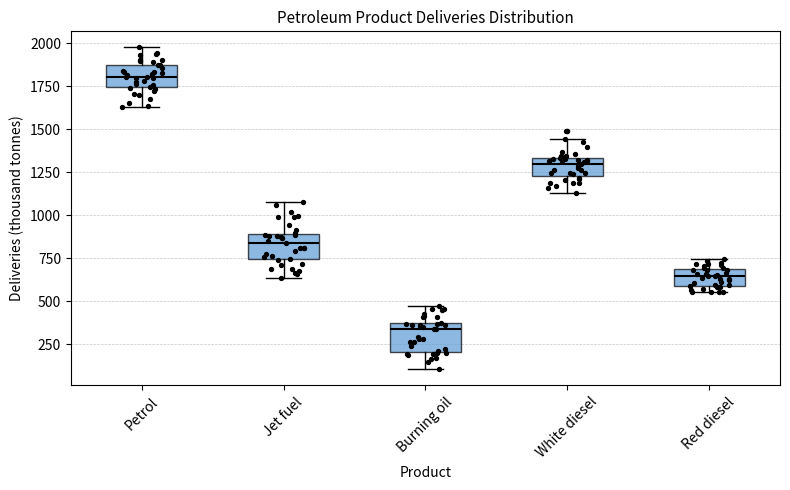

Reading left to right, read every box against the y-axis: the position of its median line, the range the box covers, and the ends of its whiskers. The values are not printed on the chart, so give them approximately, as read against the axis.

Petrol: median 1800, box 1750 to 1850, whiskers 1650 to 2000
Jet fuel: median 850, box 750 to 900, whiskers 650 to 1100
Burning oil: median 350 (just below the box's upper edge), box 200 to 350, whiskers 100 to 450
White diesel: median 1300, box 1250 to 1350, whiskers 1150 to 1450
Red diesel: median 650, box 600 to 700, whiskers 550 to 750